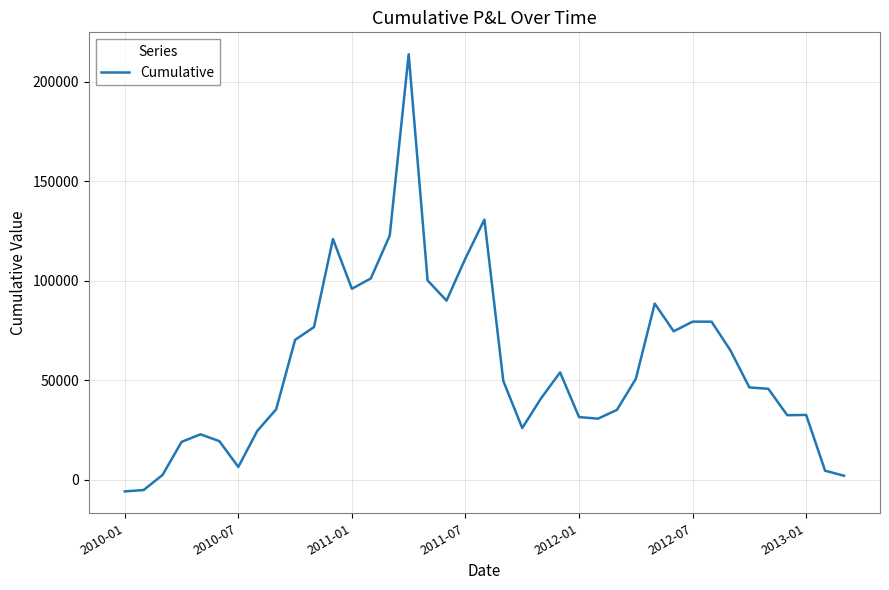

What is the greatest value displayed?

213932.4